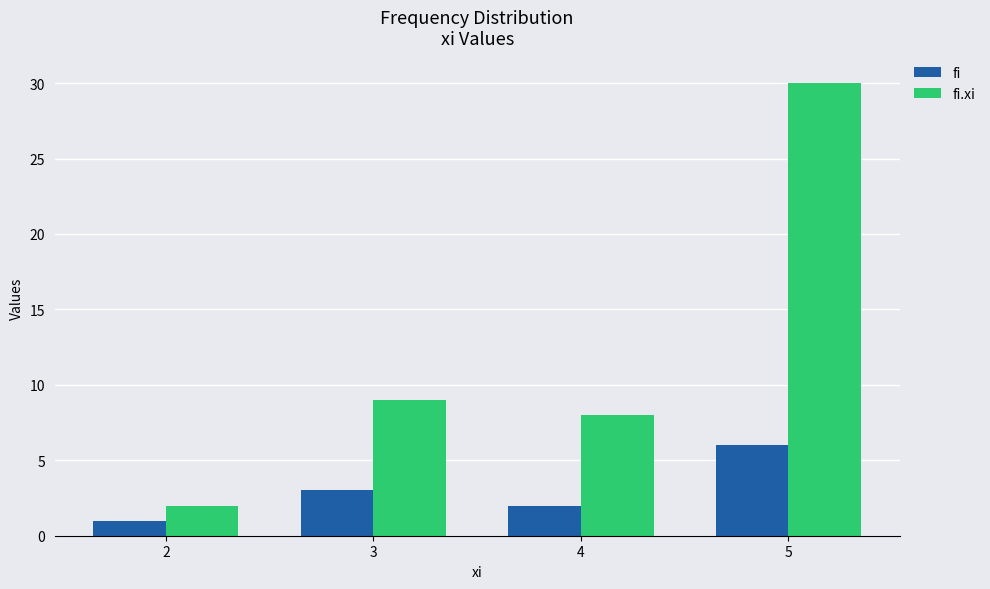

True or false: fi.xi has a value of 12 at 5.

False